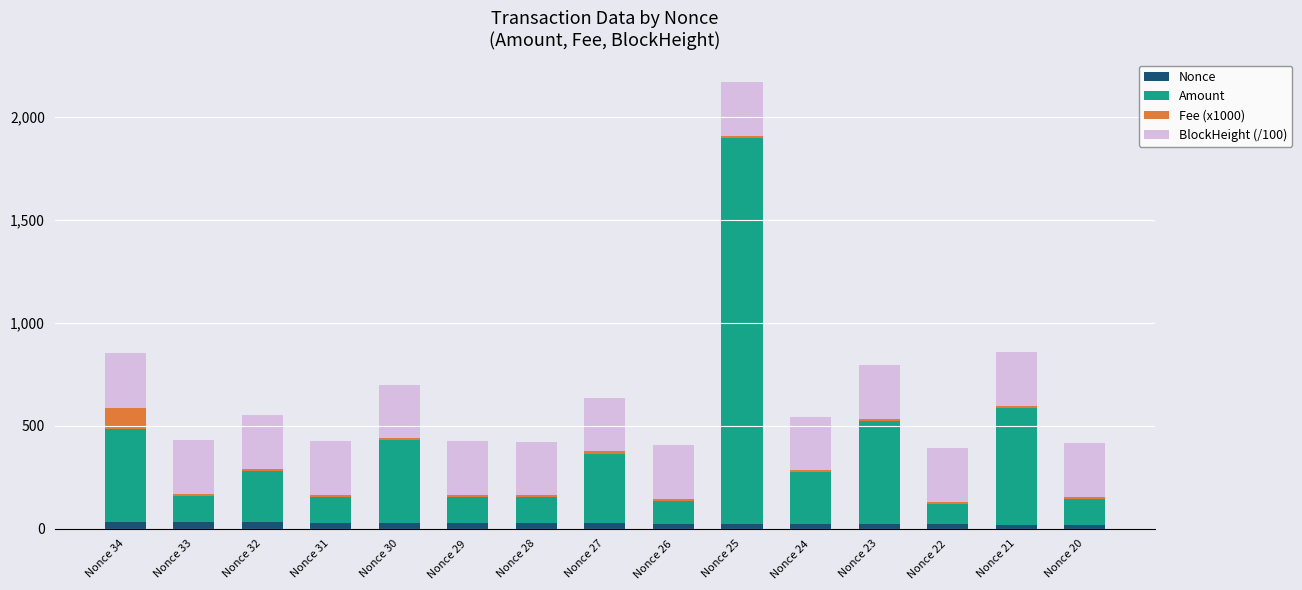

At which category is the sum across all series the highest?

Nonce 25